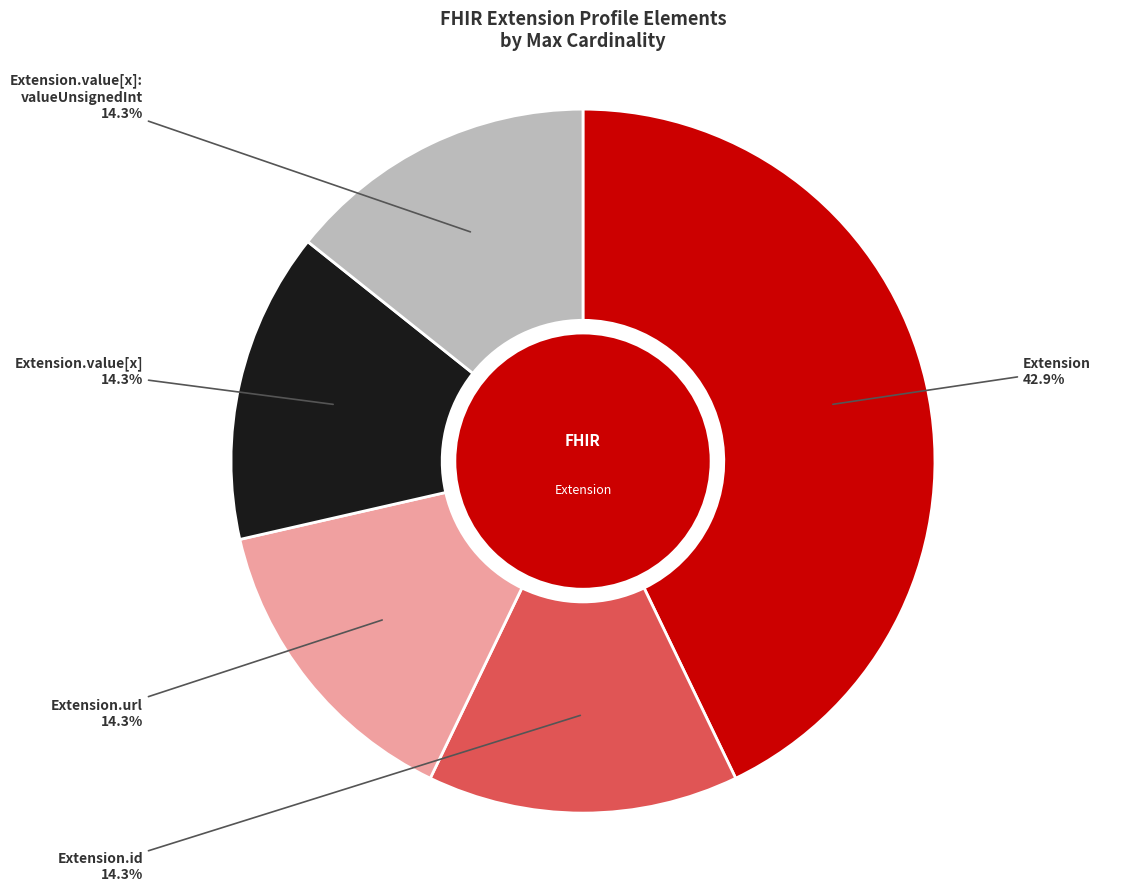

Does any single category account for the majority?

No